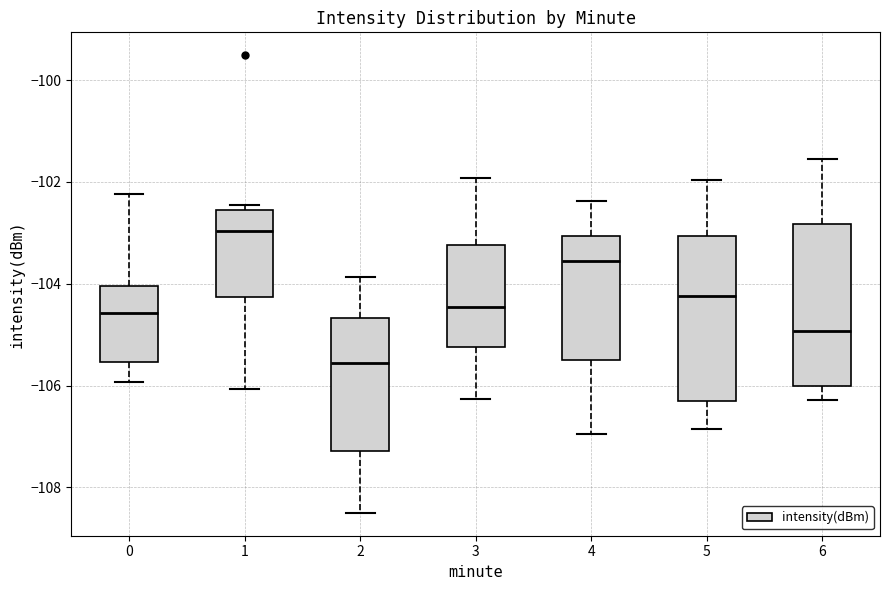

Which box's median line is the highest?

1